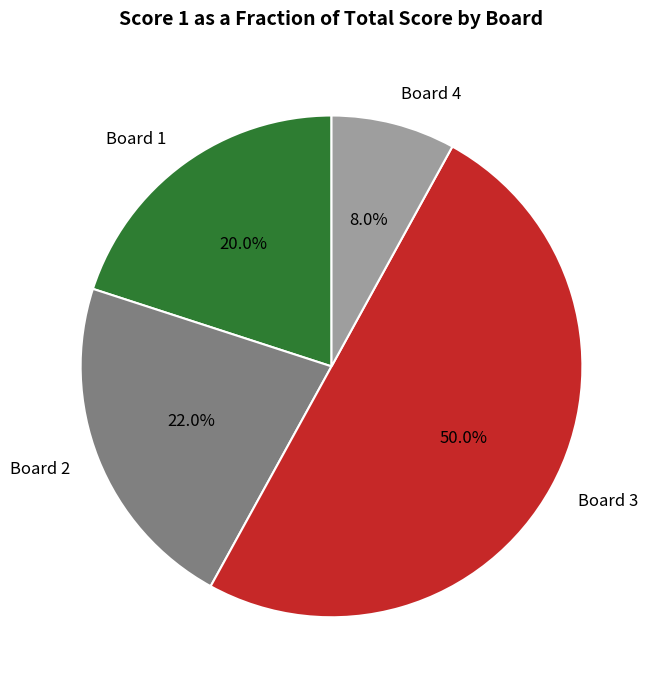

Combined, what portion of the pie is Board 2 and Board 3?

72.0%